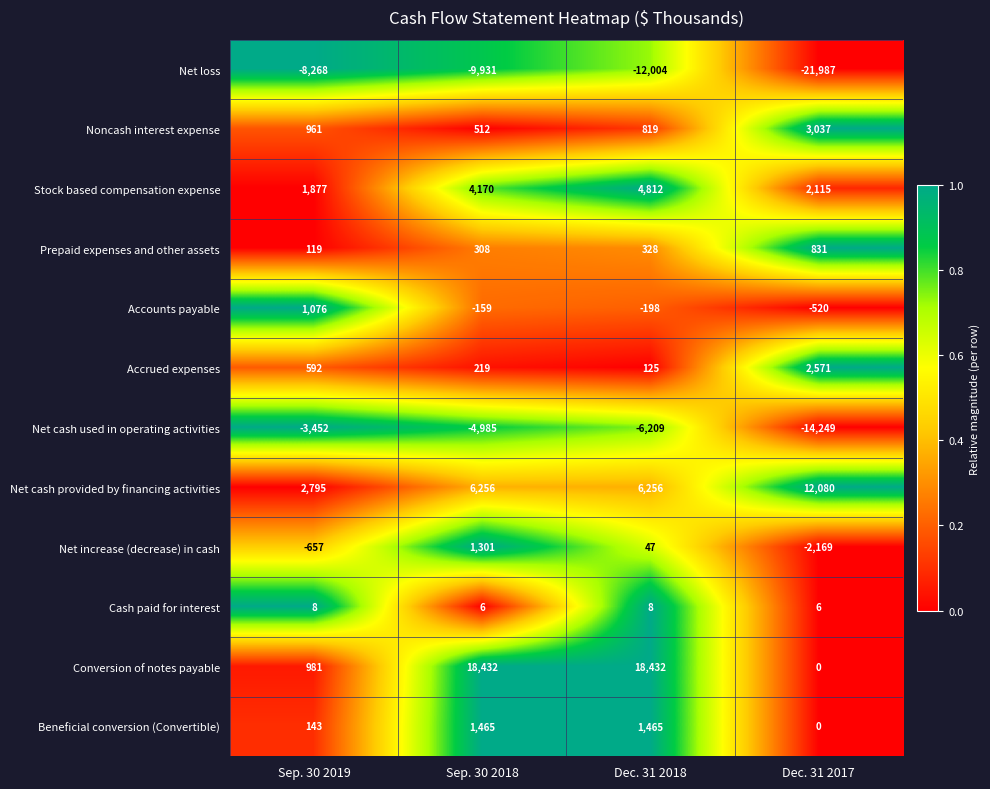

What is the minimum value for Accrued expenses?

125